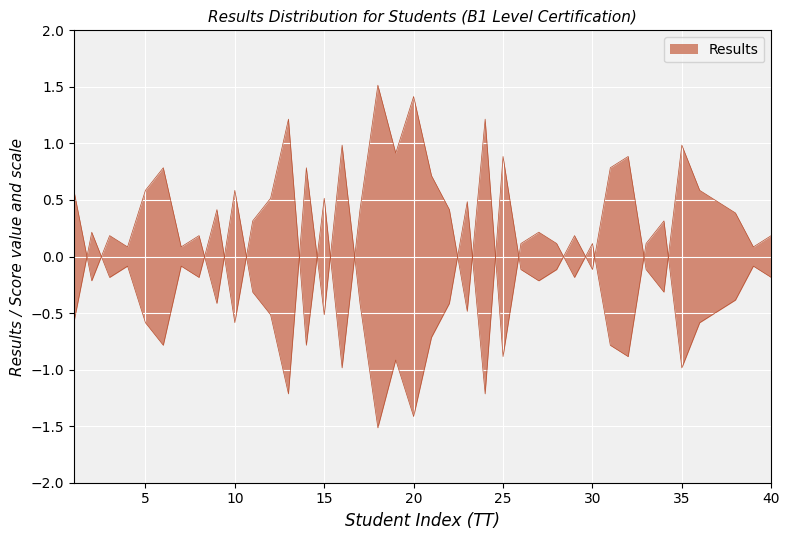

How many values exceed 0?

19